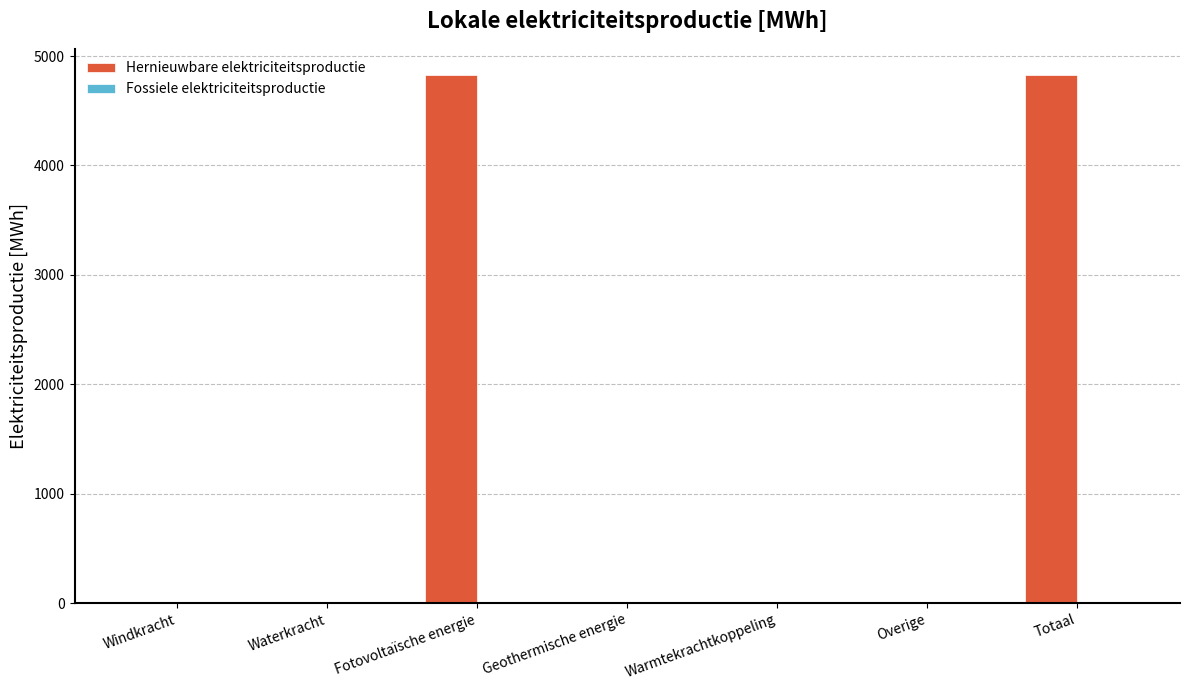

Are the bars grouped side by side (vs. stacked)?

No